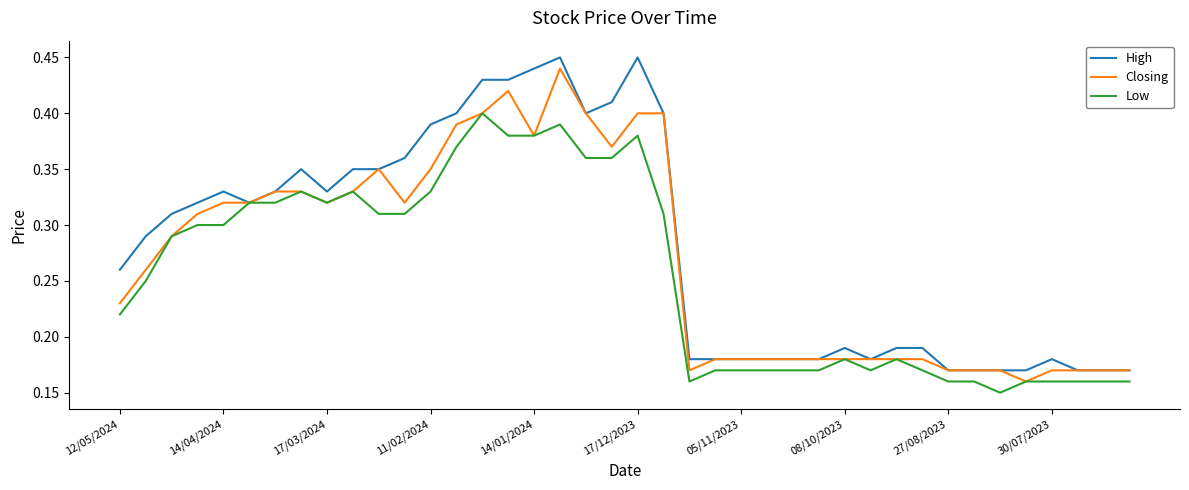

Rank the series by their average value, from highest to lowest.

High, Closing, Low